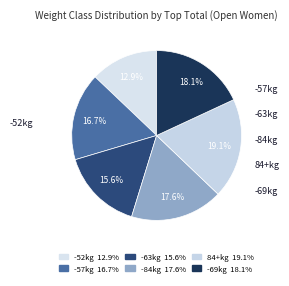

To the nearest percent, what is the difference between the 84+kg and -69kg slice percentages?

1%